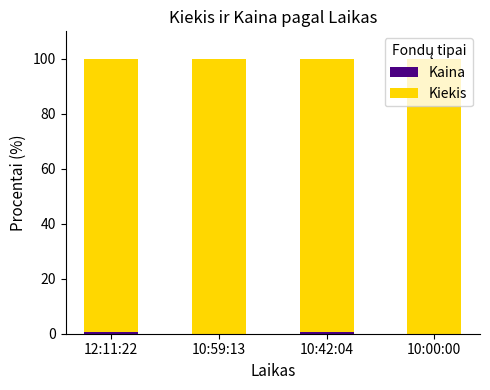

Is it true that Kiekis equals 173.8 at 10:00:00?

False